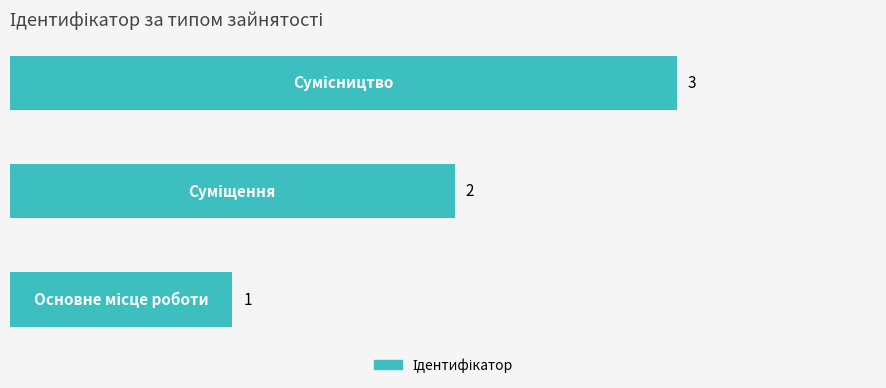

What is the difference between the maximum and minimum values?

2